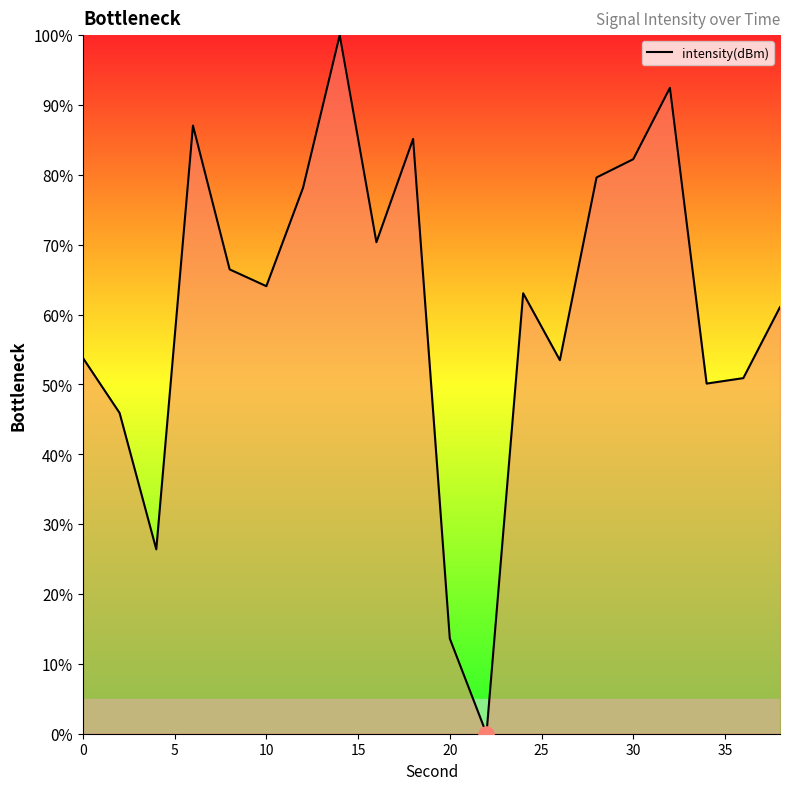

What is the difference between the maximum and minimum values?

100.0